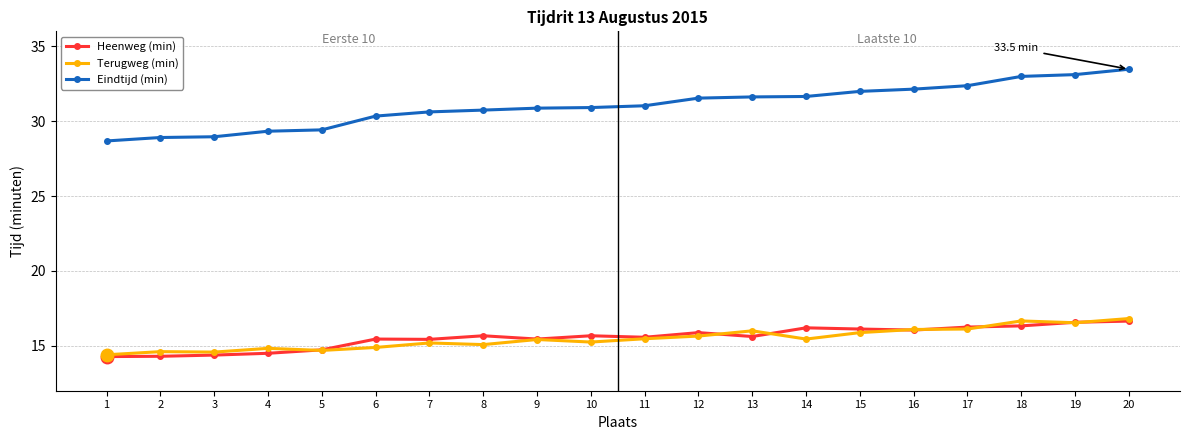

What is the sum of the Terugweg (min) values at 5 and 16?

30.8